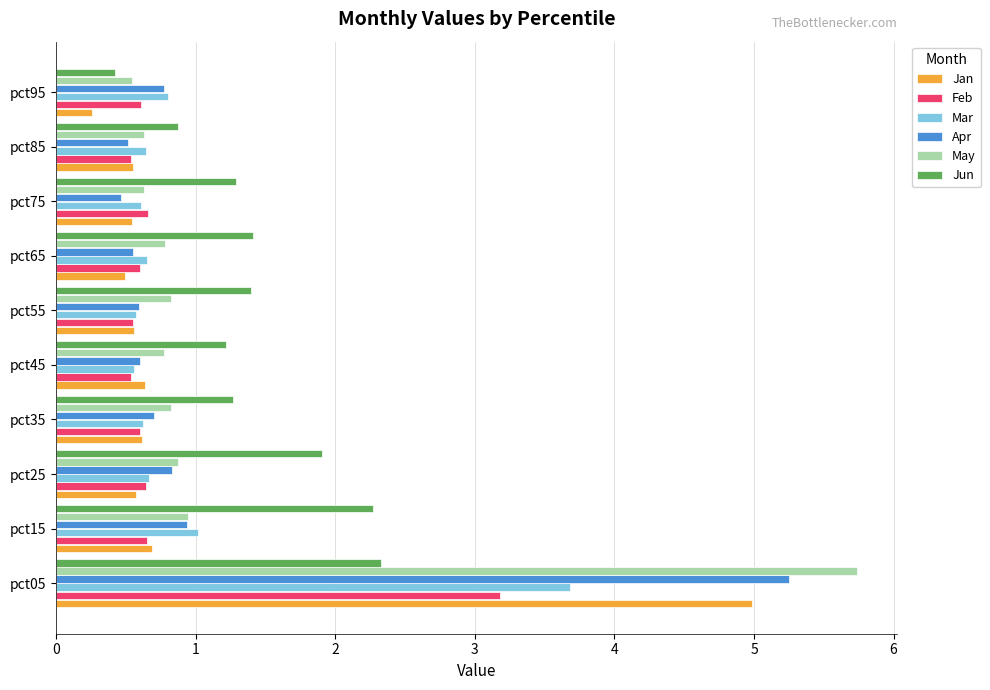

True or false: Apr has a value of 0.7 at pct35.

True